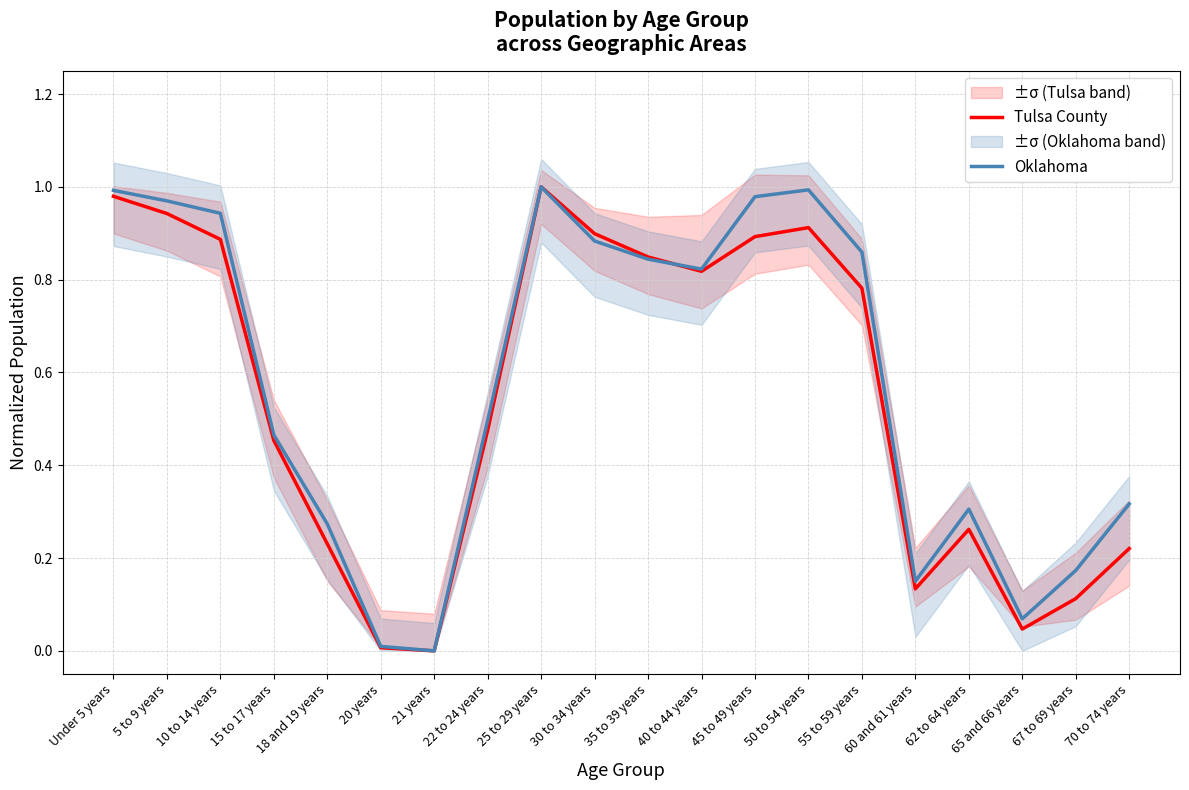

Between which two adjacent categories do Tulsa County and Oklahoma first intersect?

35 to 39 years and 40 to 44 years